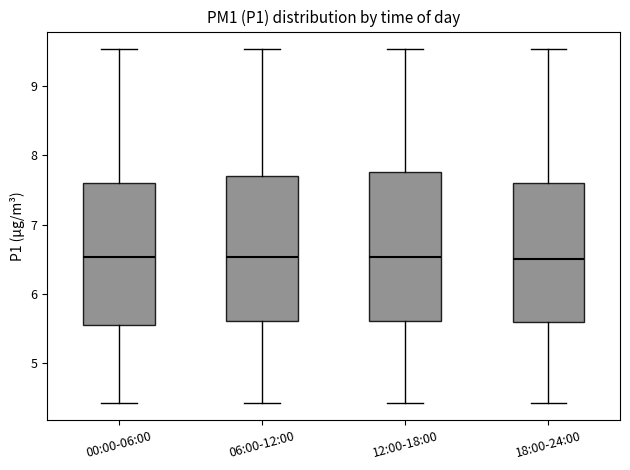

Reading left to right, transcribe this box plot: for each box, give where its median line is, the range the box spans, and where its two whiskers end, as read against the y-axis. The values are not printed on the chart, so give them approximately, as read against the axis.

00:00-06:00: median 6.5, box 5.6 to 7.6, whiskers 4.4 to 9.5
06:00-12:00: median 6.5, box 5.6 to 7.7, whiskers 4.4 to 9.5
12:00-18:00: median 6.5, box 5.6 to 7.8, whiskers 4.4 to 9.5
18:00-24:00: median 6.5, box 5.6 to 7.6, whiskers 4.4 to 9.5